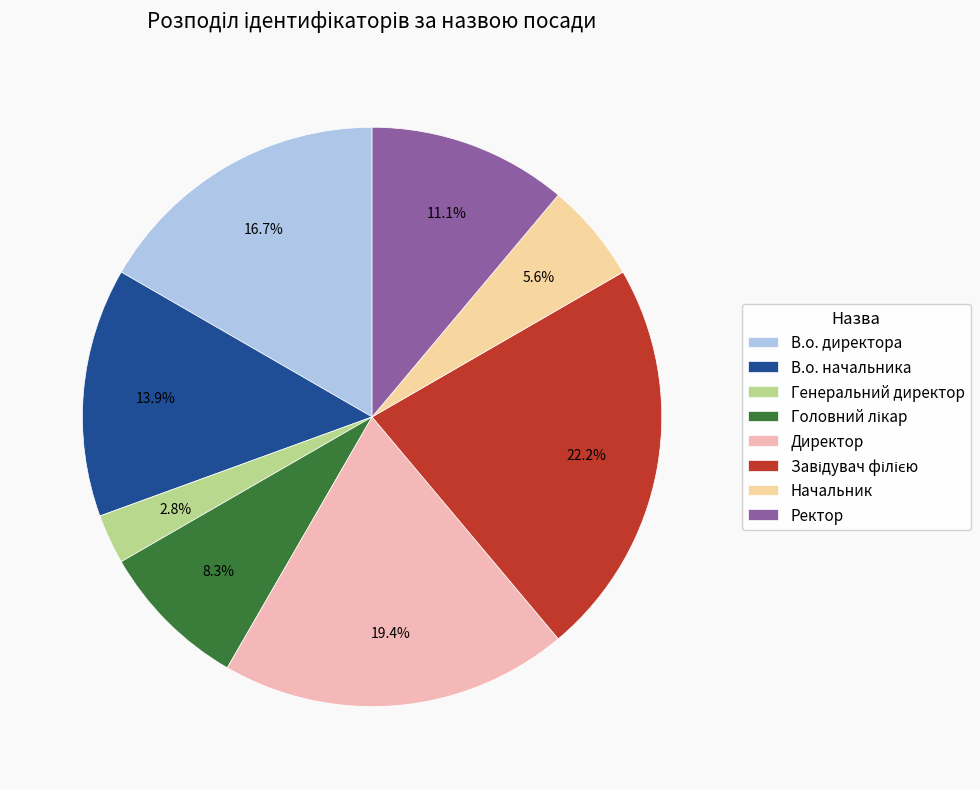

What is the total percentage of Ректор and В.о. директора?

27.8%